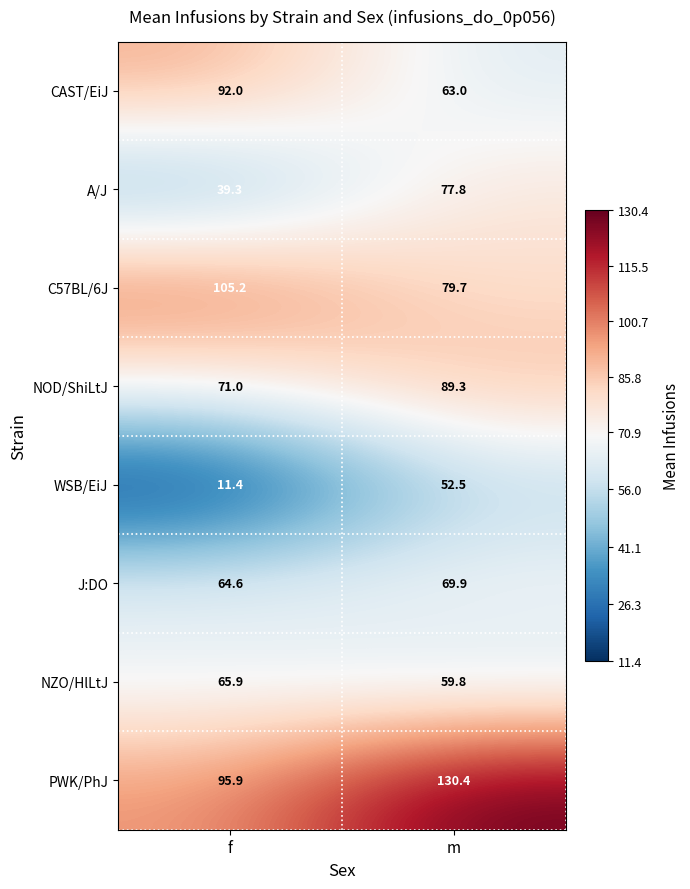

What is the sum of all NZO/HlLtJ values?

125.7